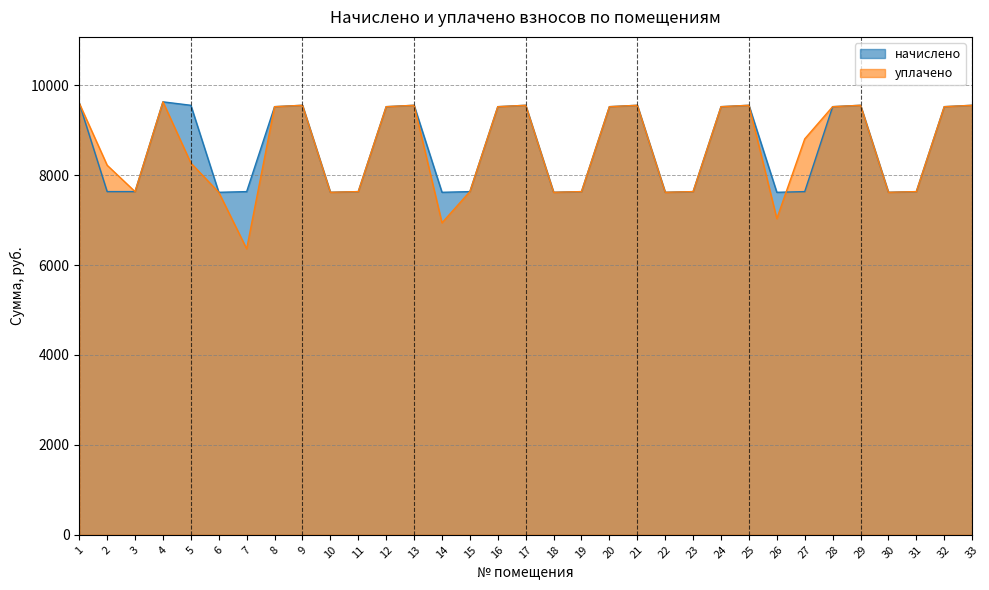

The value of начислено at 24 is 2651.4. True or false?

False